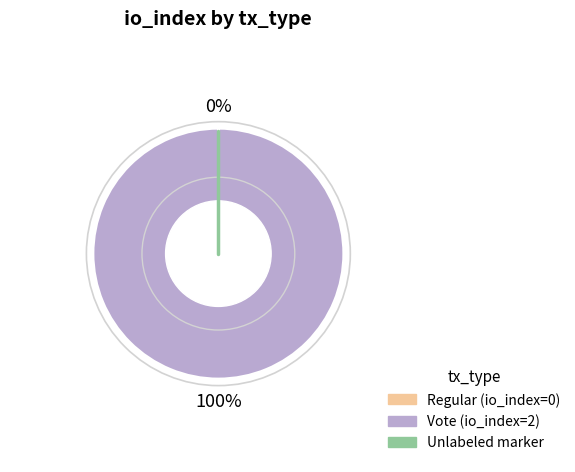

To the nearest percent, what is the difference between the largest and smallest slice percentages?

100%